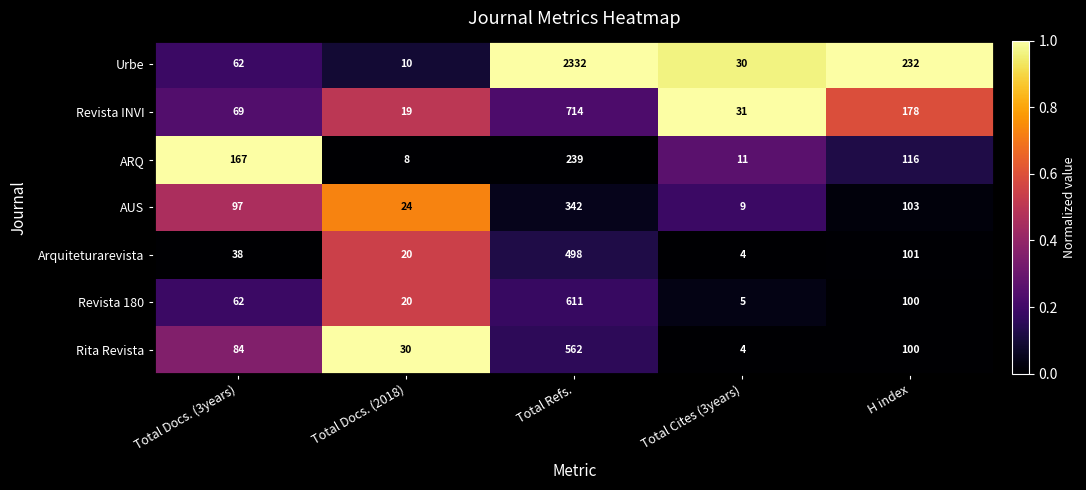

Which series changed the most between Total Docs. (2018) and Total Refs.?

Urbe